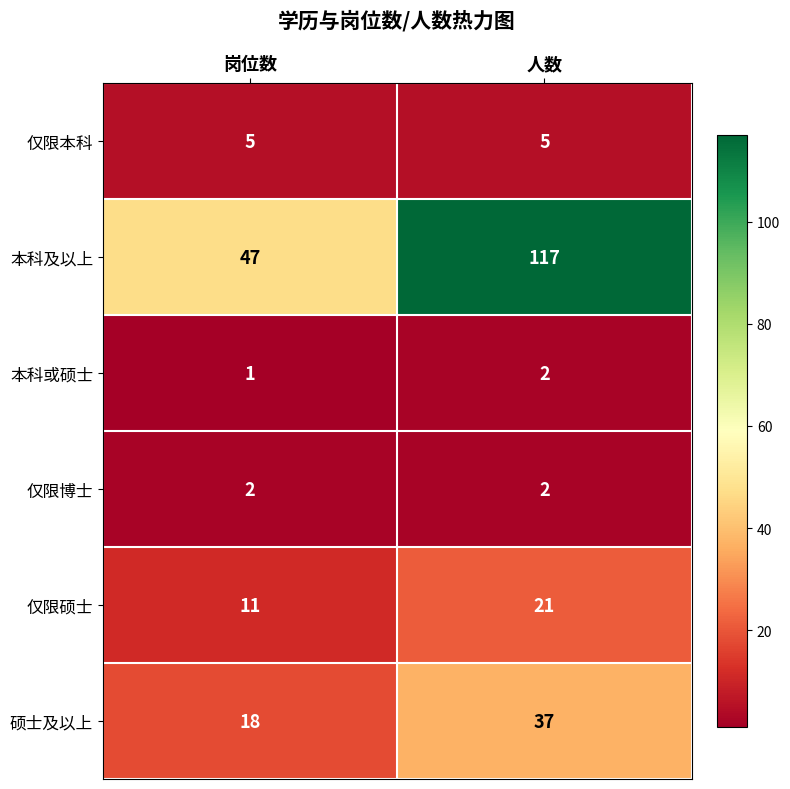

Which series has the largest range (max minus min)?

本科及以上